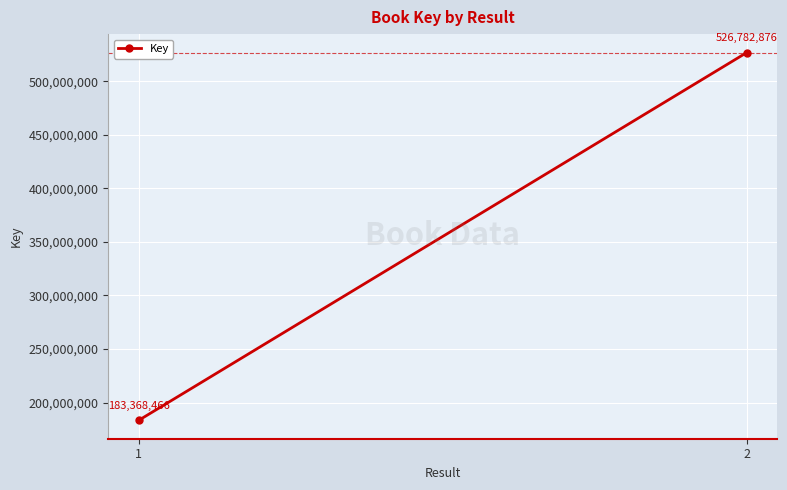

What value does the data have at 2, to the nearest 10?

526782880